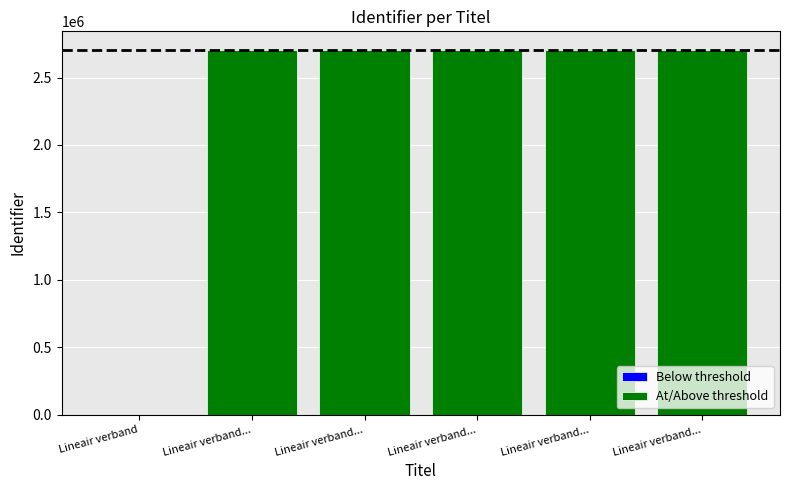

What is the label of the 1st bar from the right?

Lineair verband - Voorbeeld 2